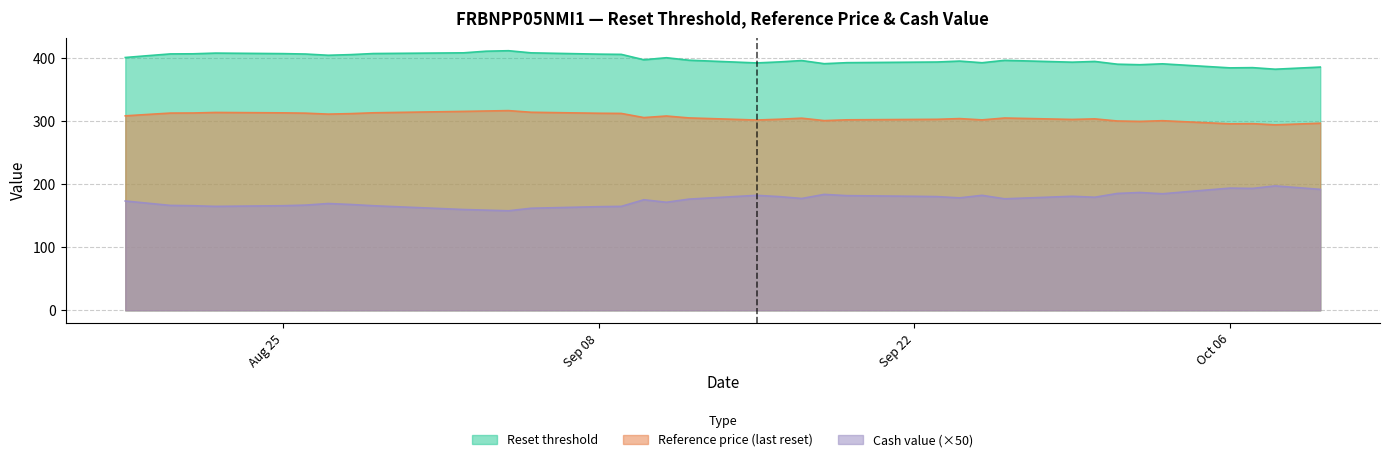

The Reset threshold series shows 393.9 at Sep 22. True or false?

True